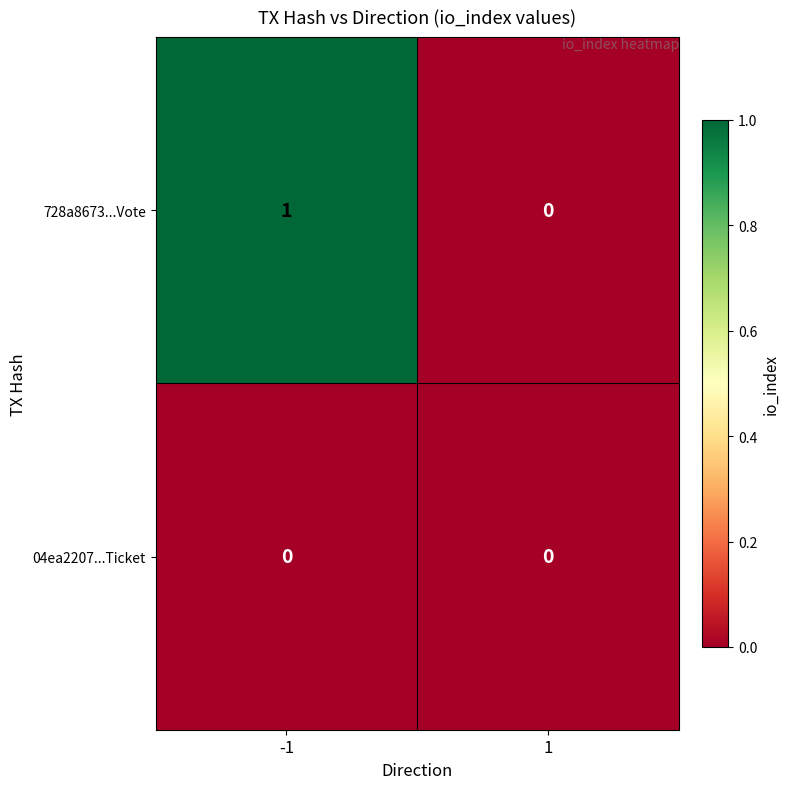

Which series has the largest range (max minus min)?

728a8673...Vote